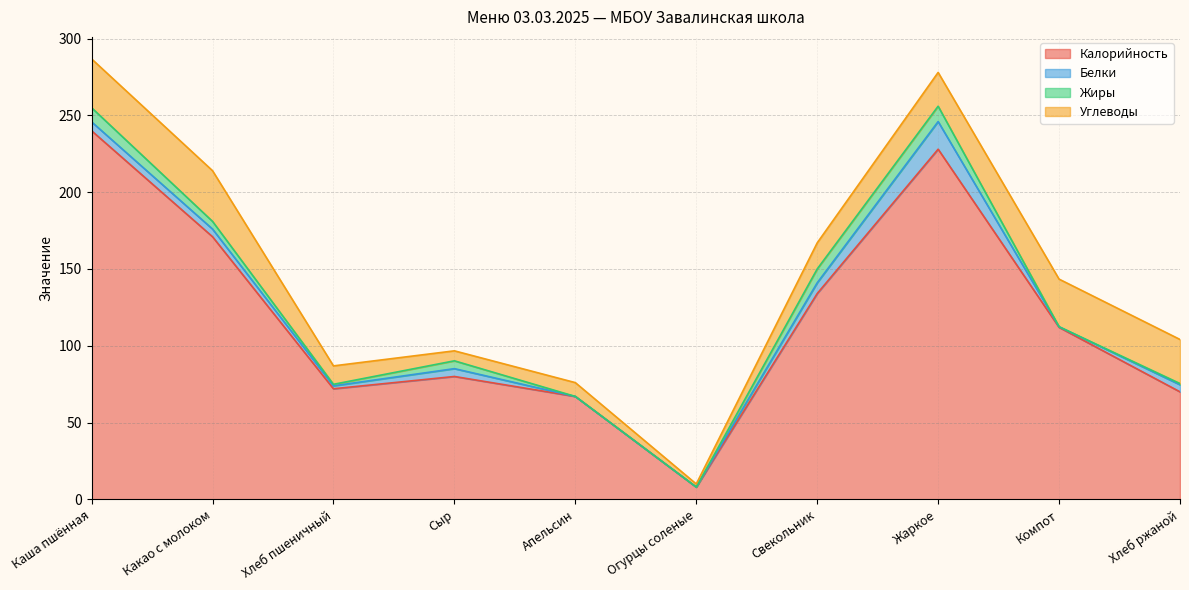

Is it true that Углеводы equals 14.8 at Каша пшённая?

False